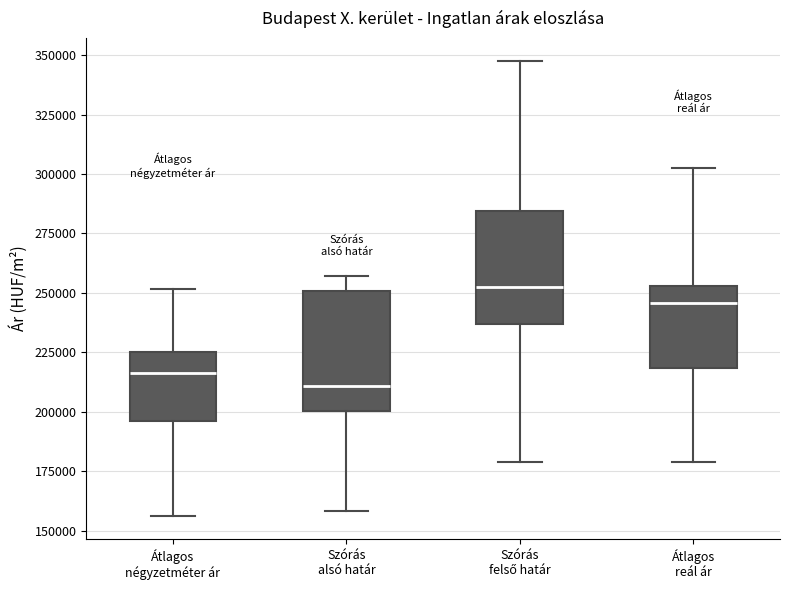

Reading left to right, transcribe this box plot: for each box, give where its median line is, the range the box spans, and where its two whiskers end, as read against the y-axis. The values are not printed on the chart, so give them approximately, as read against the axis.

Átlagos négyzetméter ár: median 215000, box 195000 to 225000, whiskers 155000 to 250000
Szórás alsó határ: median 210000, box 200000 to 250000, whiskers 160000 to 255000
Szórás felső határ: median 255000, box 235000 to 285000, whiskers 180000 to 350000
Átlagos reál ár: median 245000, box 220000 to 255000, whiskers 180000 to 300000